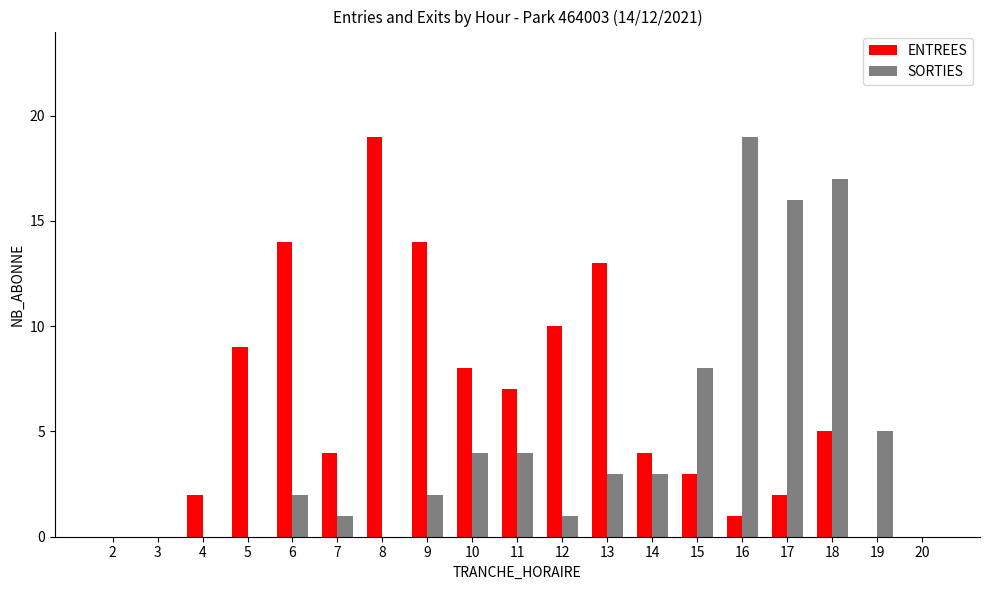

How many series are shown in this chart?

2